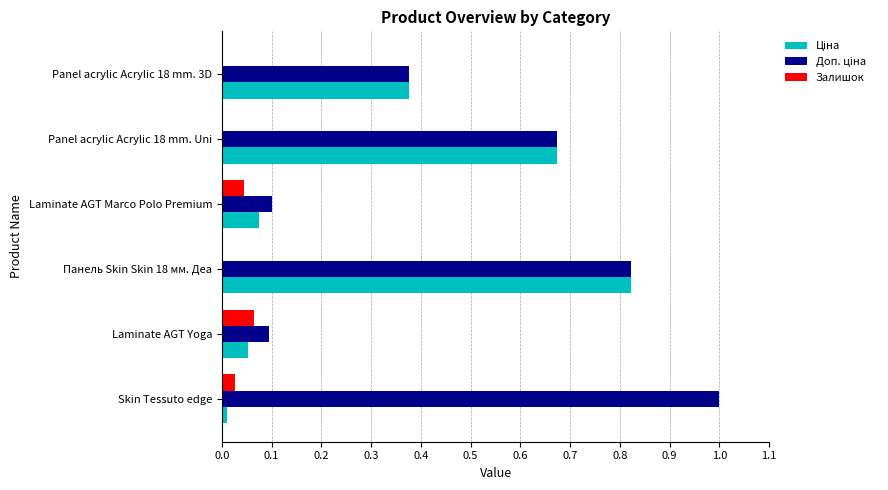

Which category has the highest value across all series?

Skin Tessuto edge